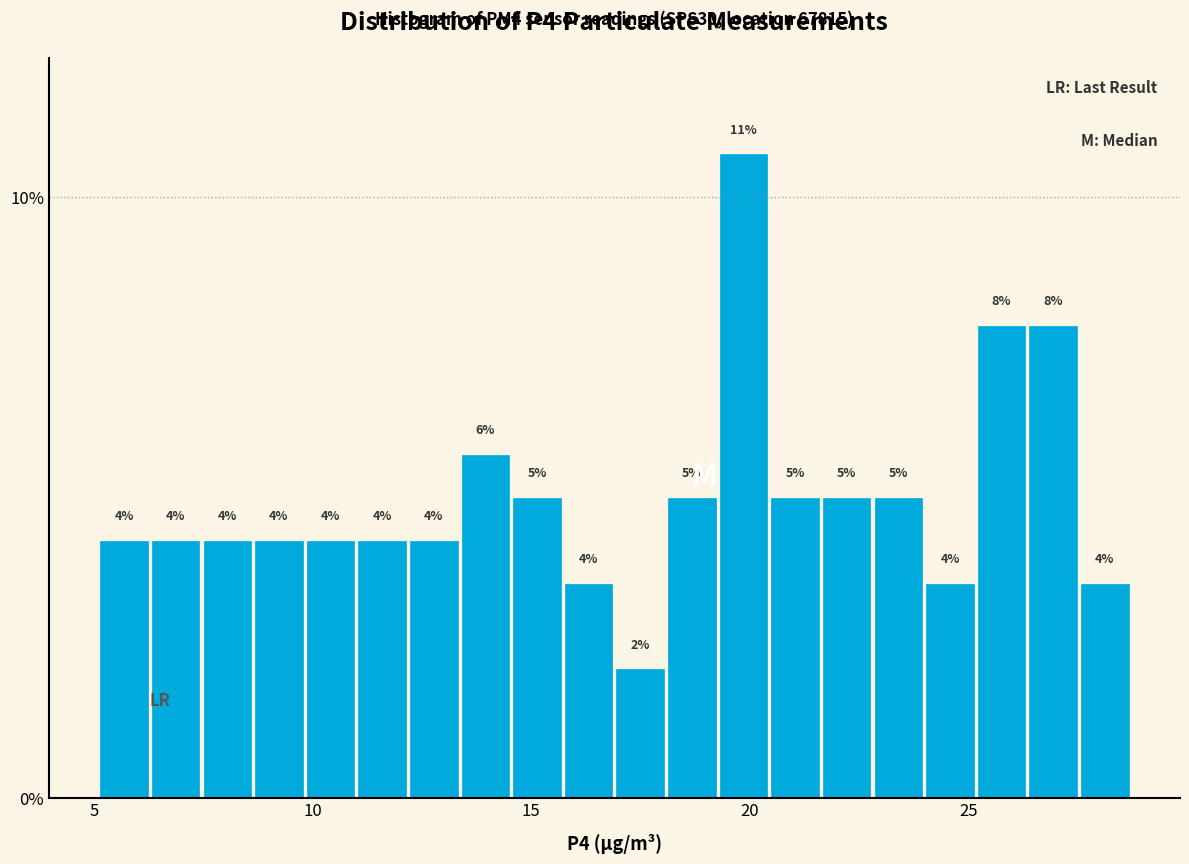

Around what value on the x-axis is the tallest bar? Give the approximate position of its centre, as read against the axis.

20.0